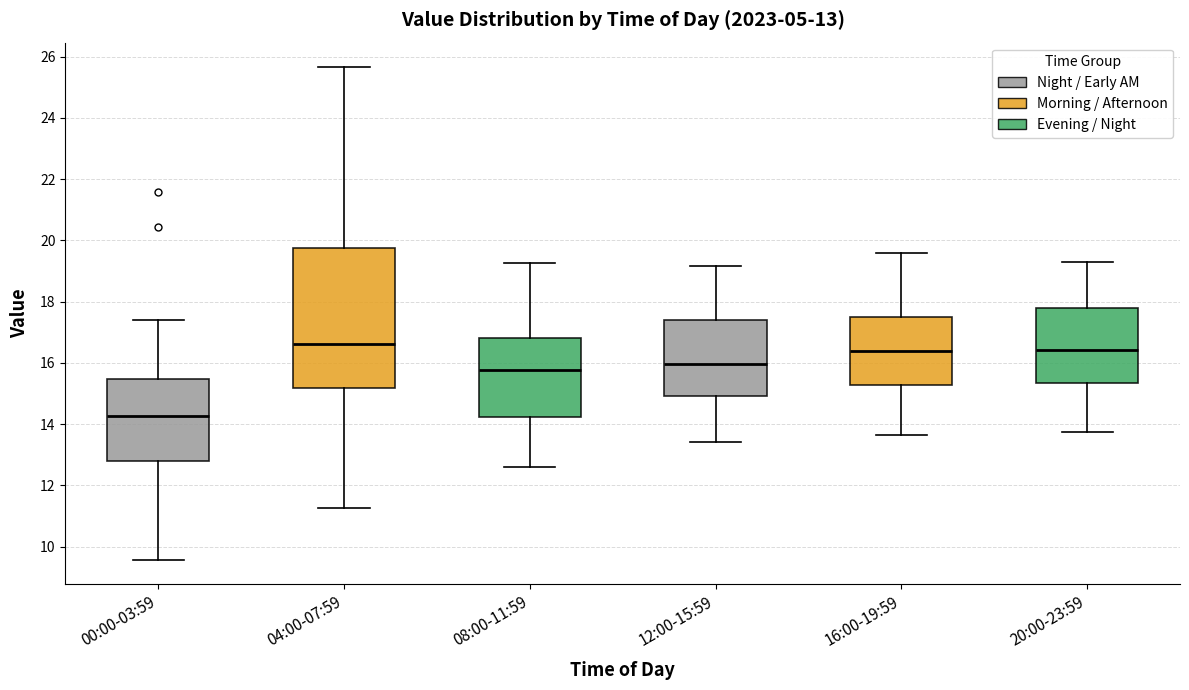

Which box is the tallest, from its lower edge to its upper edge?

04:00-07:59